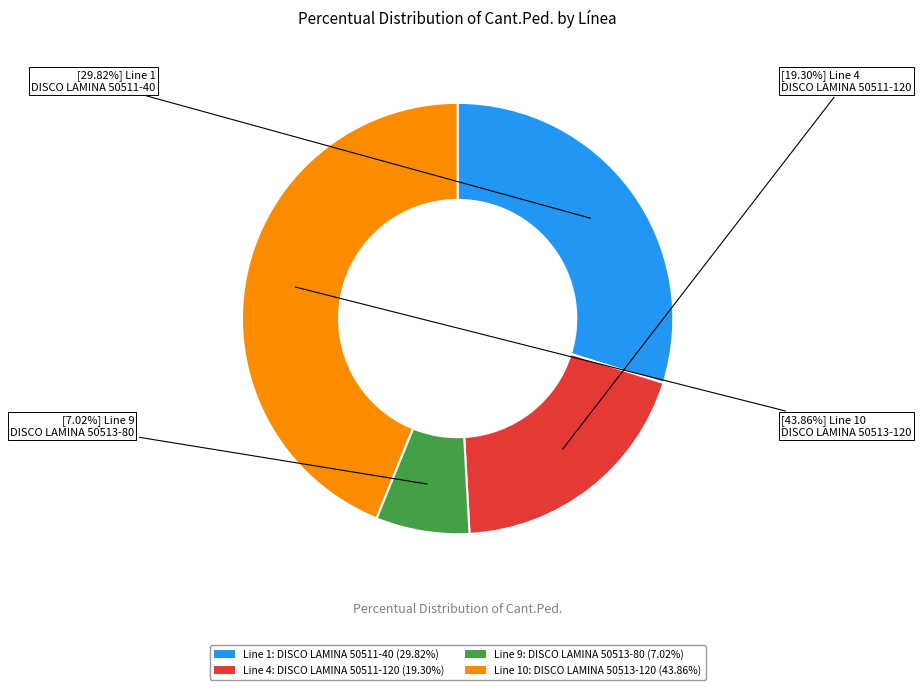

How many segments does this pie chart have?

4